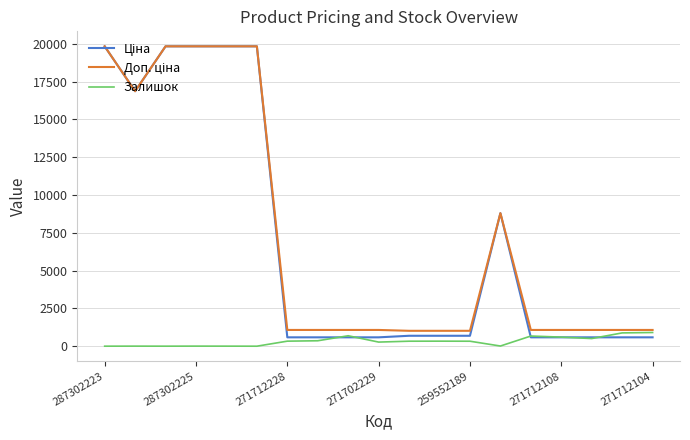

How many lines are shown in the chart?

3